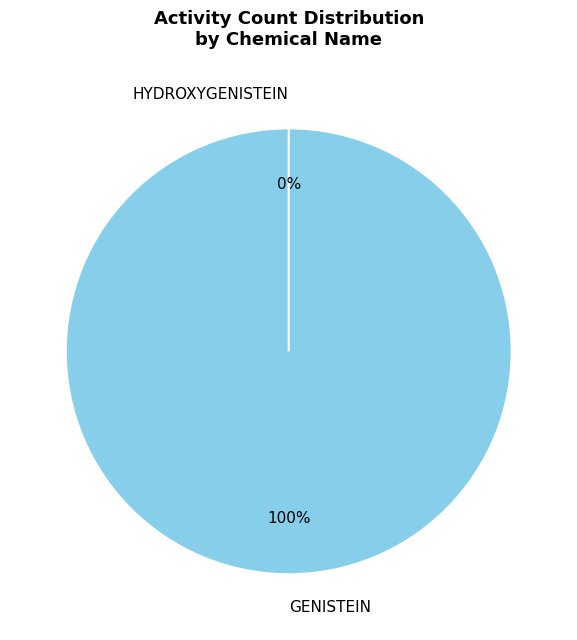

What portion of the pie excludes HYDROXYGENISTEIN?

100.0%